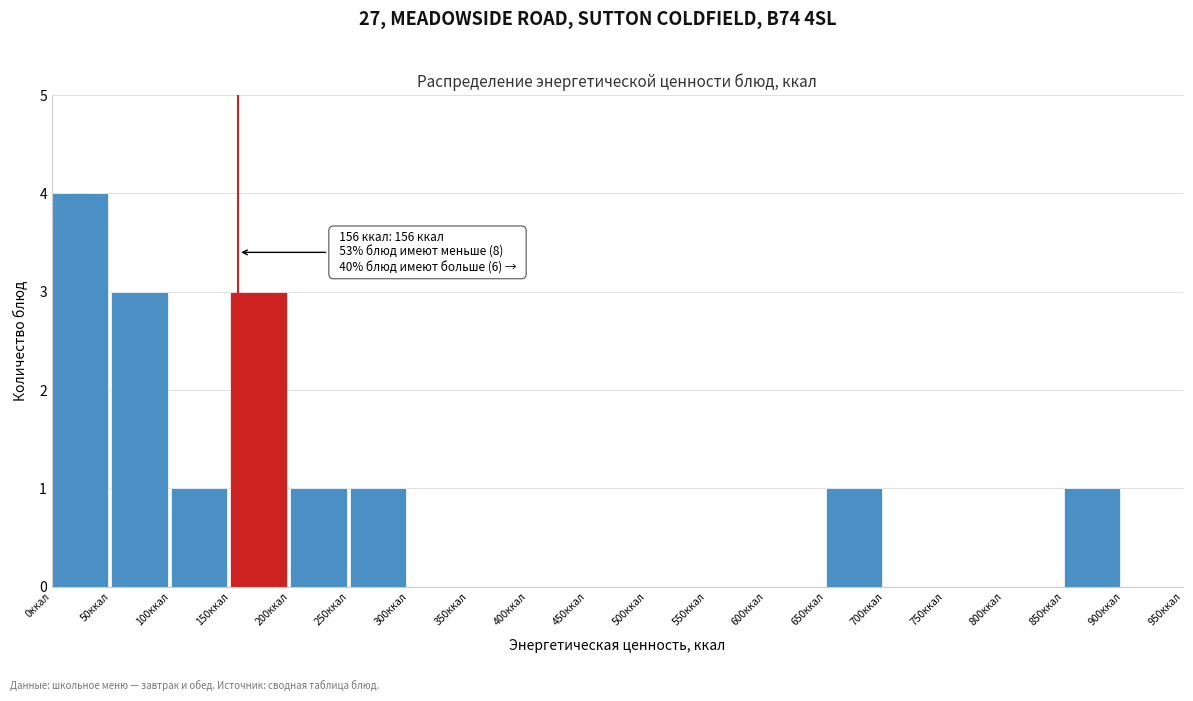

Which range on the x-axis has the tallest bar?

0 to 50